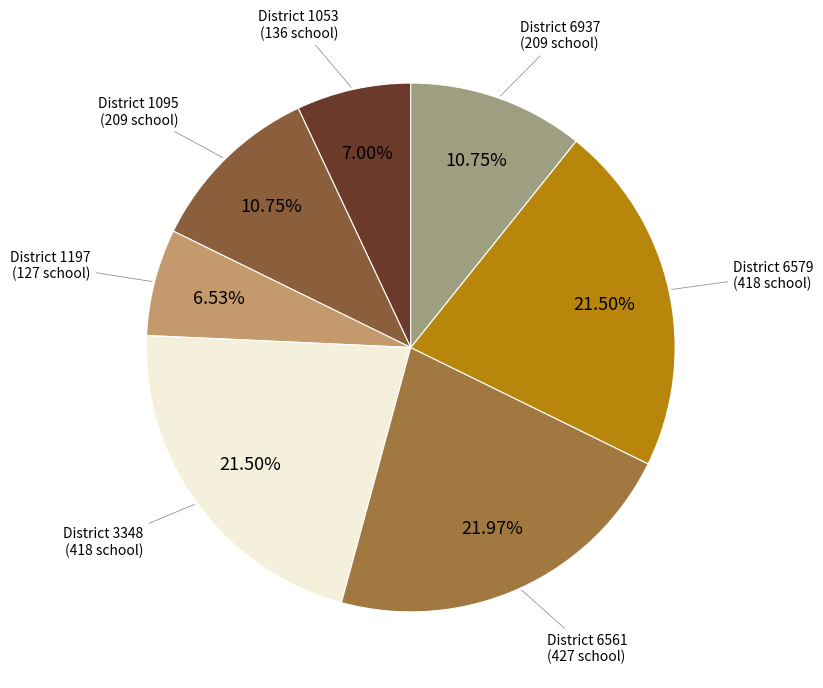

How many slices are in this pie chart?

7